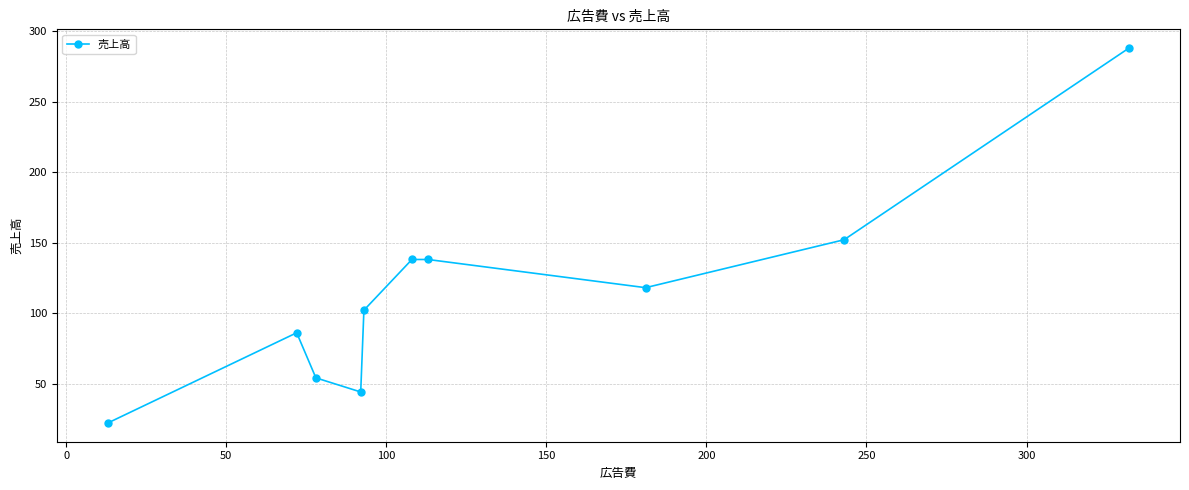

What is the value of the 2nd point from the left?

86